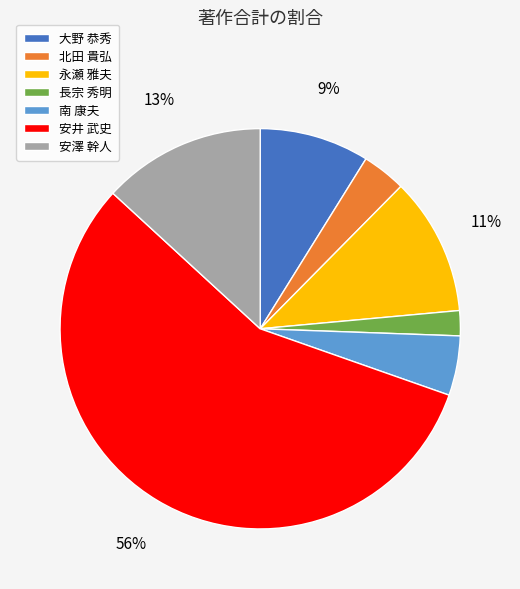

True or false: 安澤 幹人 accounts for 13% of the total.

True